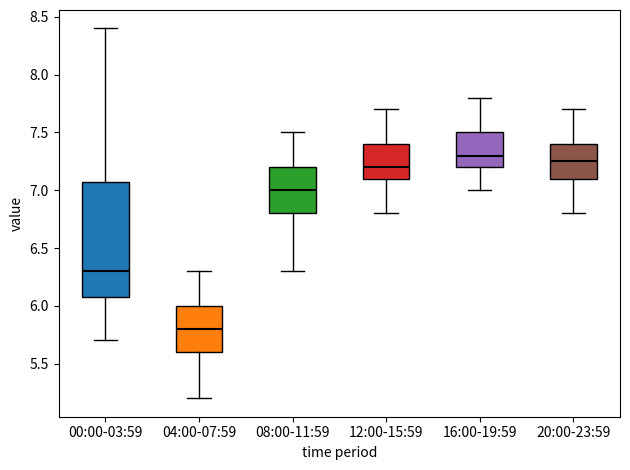

Reading left to right, transcribe this box plot: for each box, give where its median line is, the range the box spans, and where its two whiskers end, as read against the y-axis. The values are not printed on the chart, so give them approximately, as read against the axis.

00:00-03:59: median 6.30, box 6.10 to 7.10, whiskers 5.70 to 8.40
04:00-07:59: median 5.80, box 5.60 to 6.00, whiskers 5.20 to 6.30
08:00-11:59: median 7.00, box 6.80 to 7.20, whiskers 6.30 to 7.50
12:00-15:59: median 7.20, box 7.10 to 7.40, whiskers 6.80 to 7.70
16:00-19:59: median 7.30, box 7.20 to 7.50, whiskers 7.00 to 7.80
20:00-23:59: median 7.25, box 7.10 to 7.40, whiskers 6.80 to 7.70